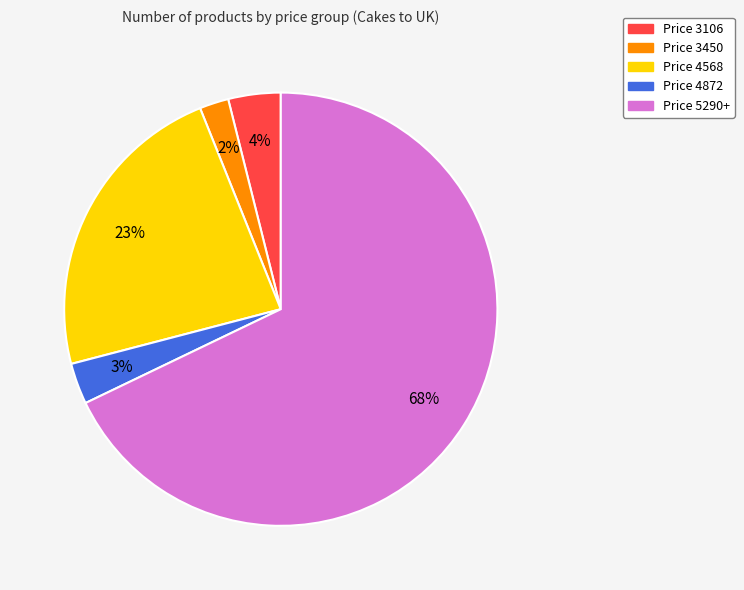

To the nearest percent, what is the average slice percentage?

20%